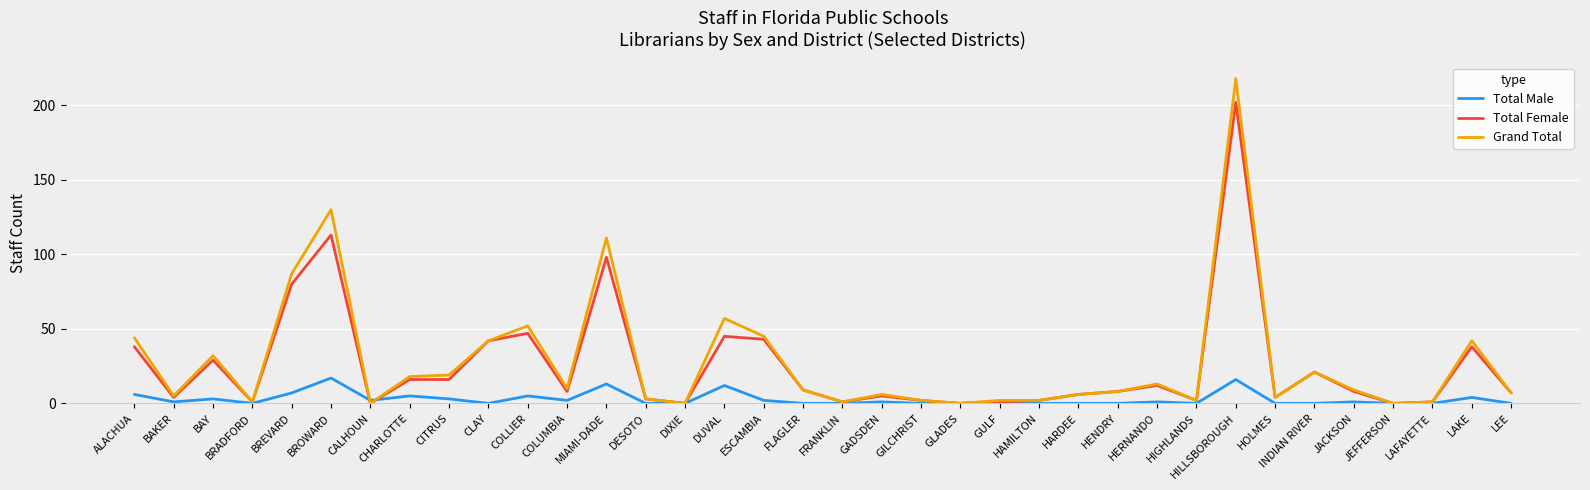

What value does the Total Male series have at CHARLOTTE?

5